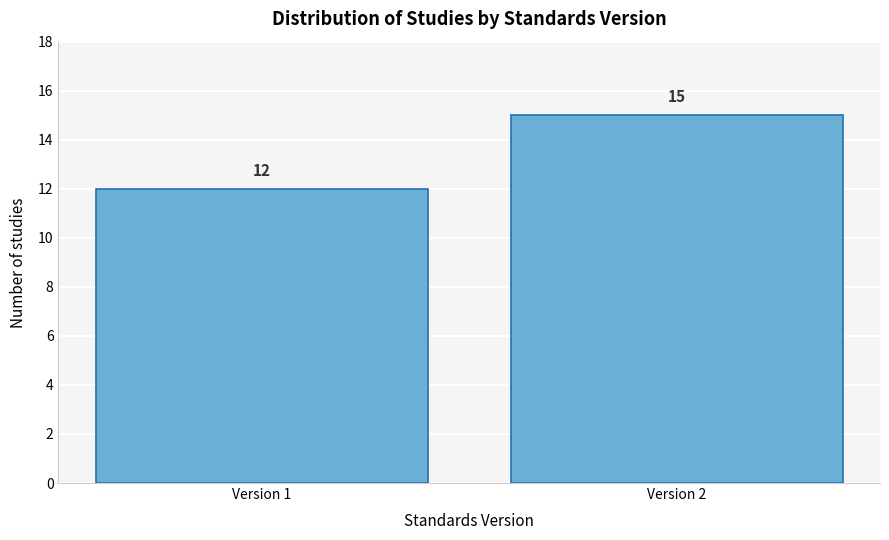

Reading left to right, transcribe all the data shown in this chart.

12	15